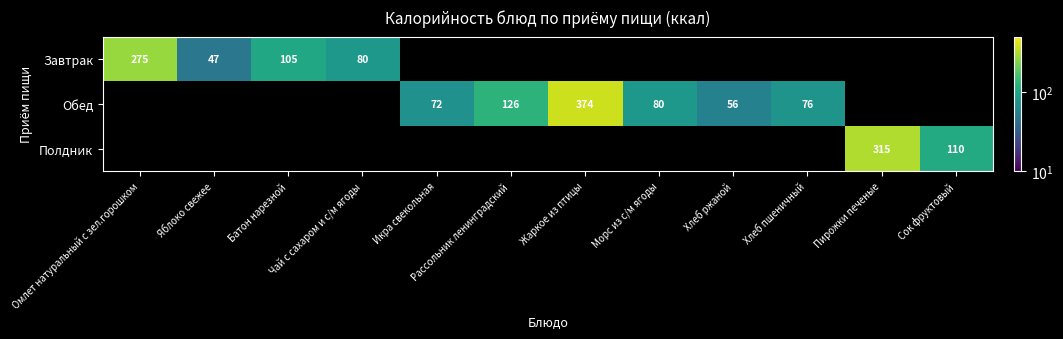

True or false: Обед has a value of 12.9 at Хлеб ржаной.

False